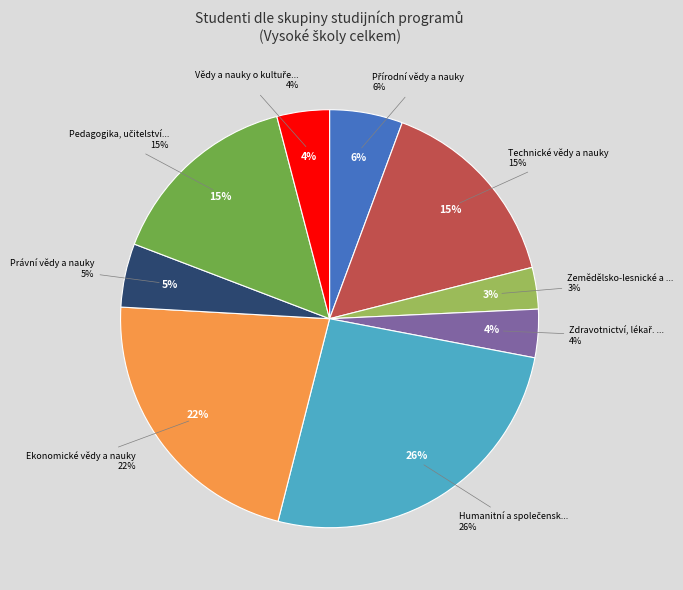

To the nearest percent, what is the combined percentage of Ekonomické vědy a nauky and Právní vědy a nauky?

27%